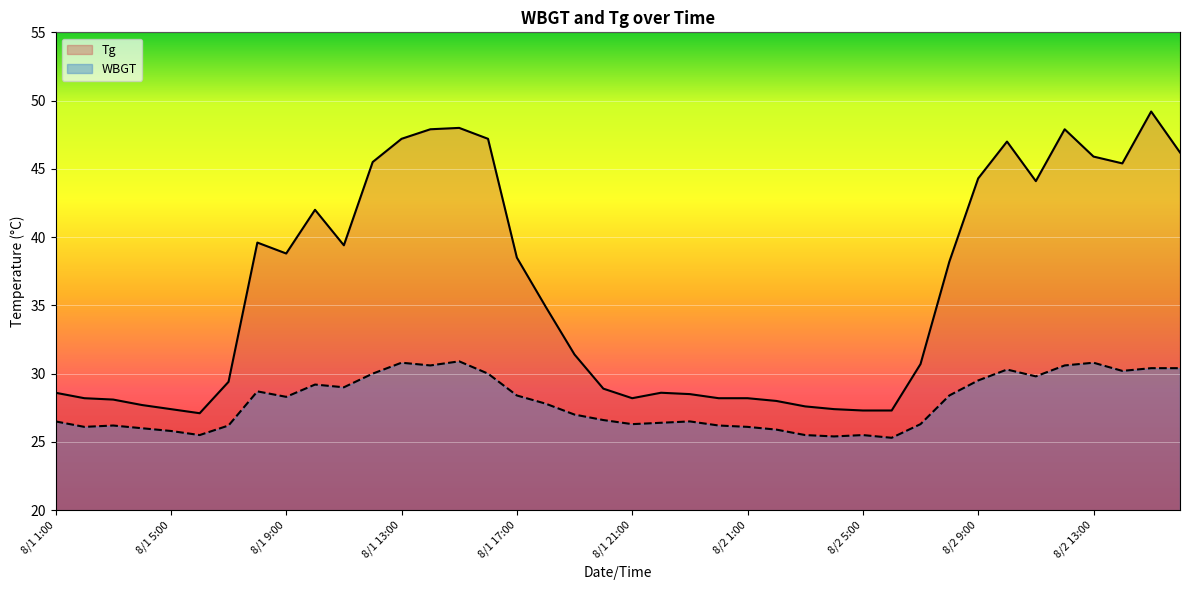

List the series in order of their overall mean, lowest first.

WBGT, Tg